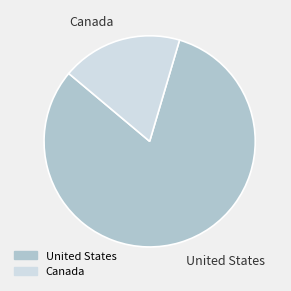

Which slice is the smallest?

Canada